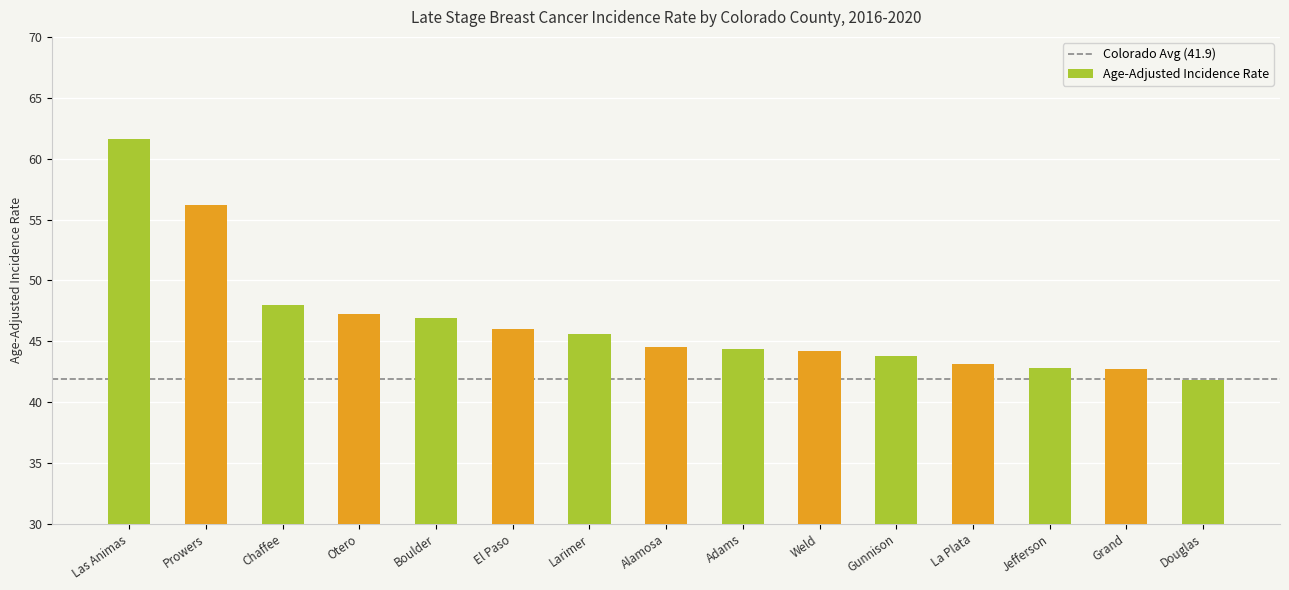

What is the difference between the maximum and minimum values?

19.8